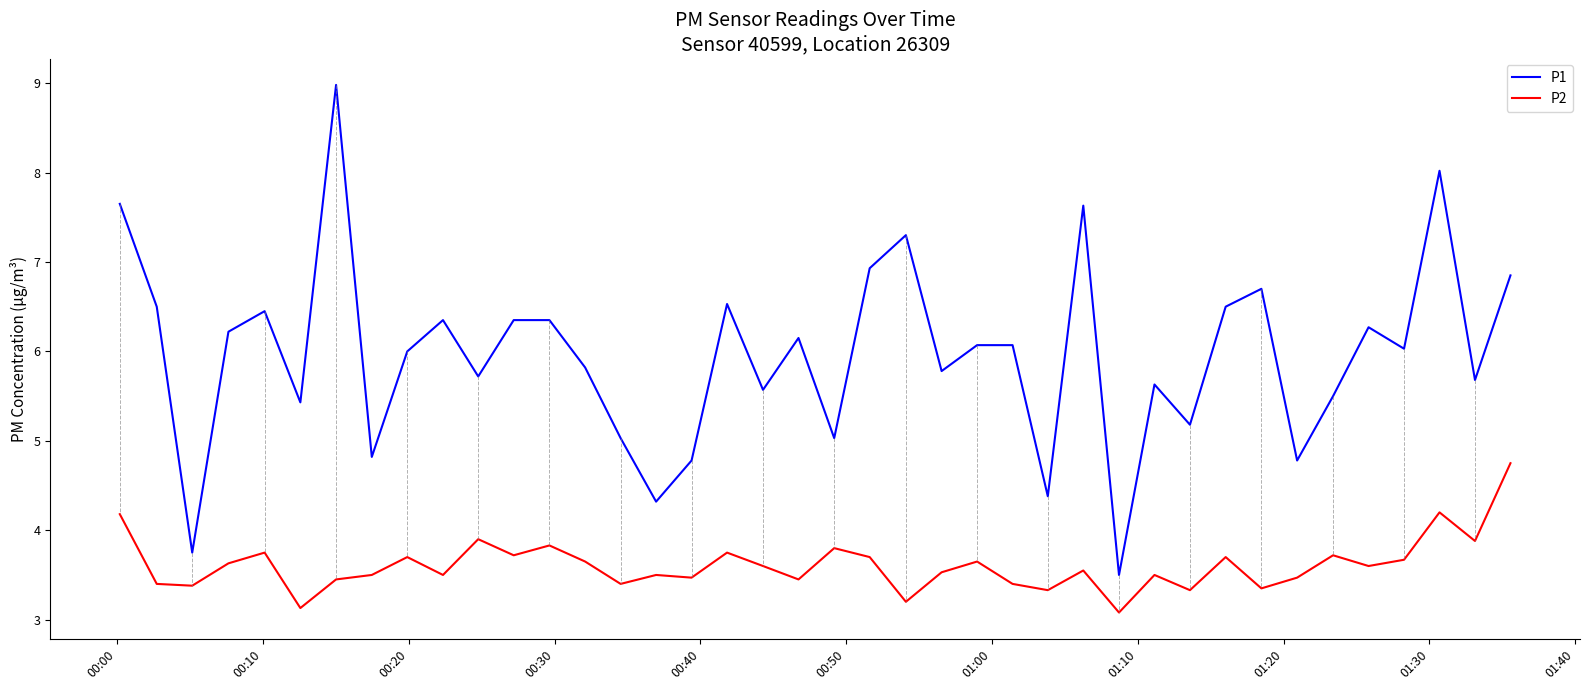

Rank the series by their maximum value, from highest to lowest.

P1, P2